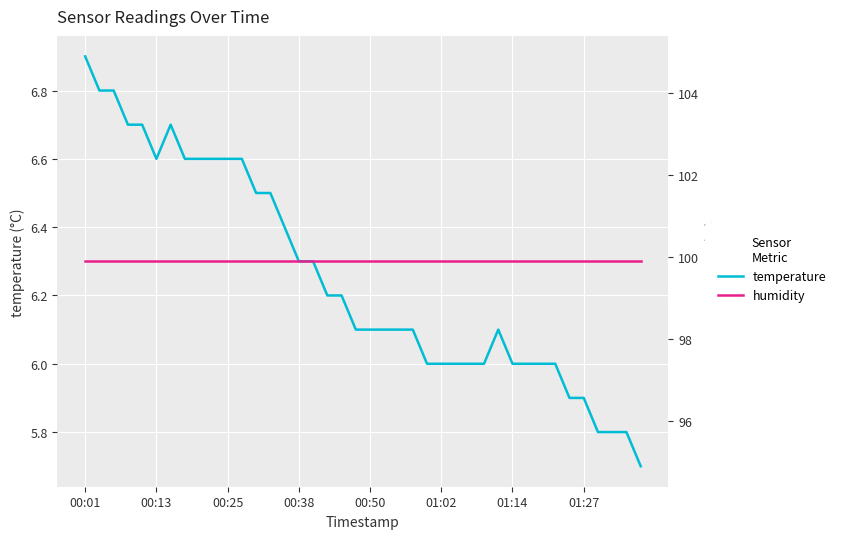

What is the sum of the humidity values at 22 and 00:38?

199.8